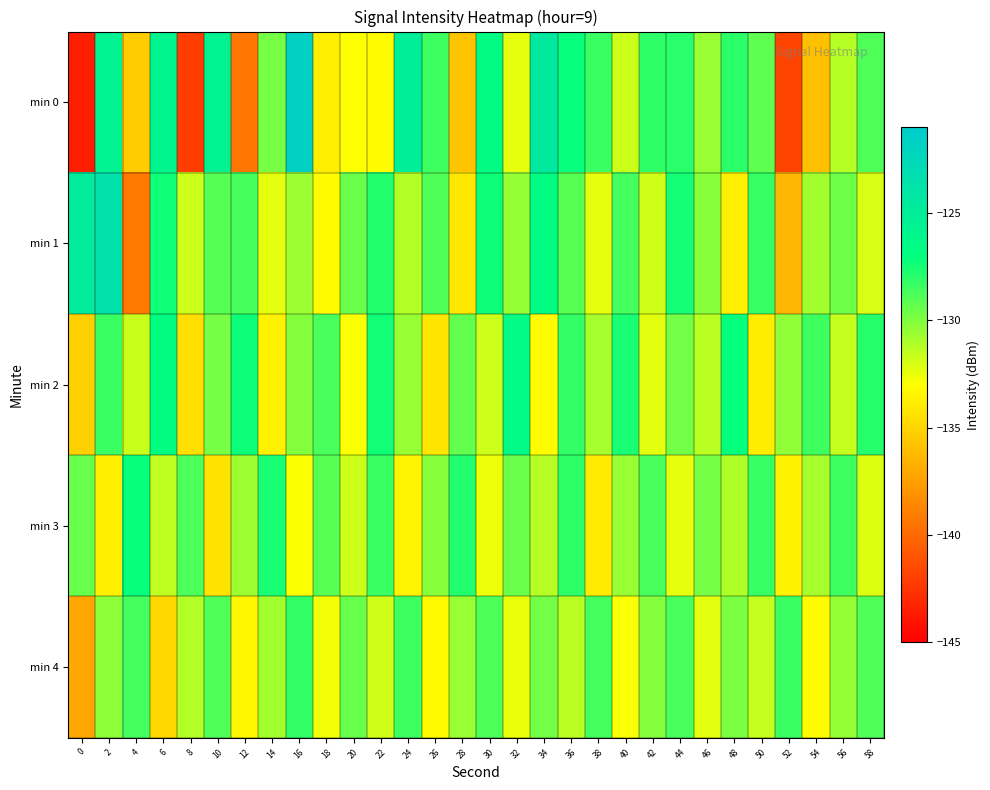

Rank the series at 0 from lowest to highest value.

min 0, min 4, min 2, min 3, min 1